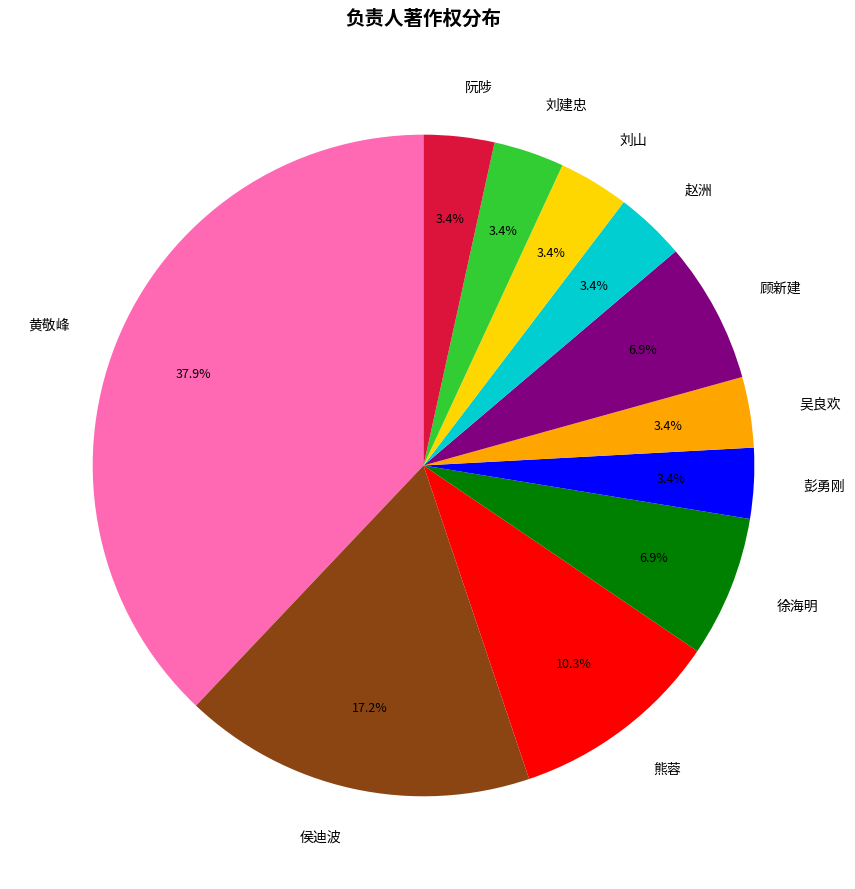

What percentage is the 刘山 slice, to the nearest percent?

3%